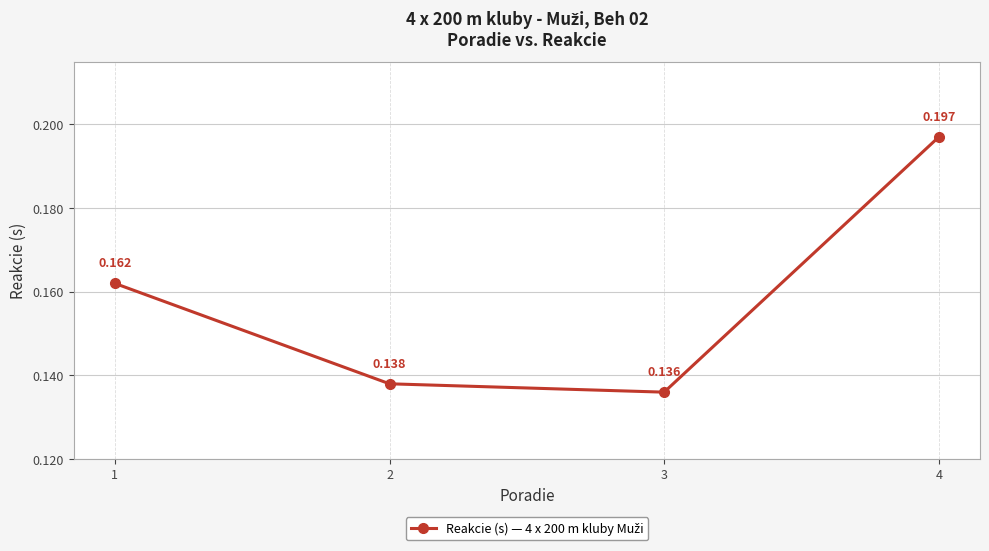

Which category has the highest value across all series?

4